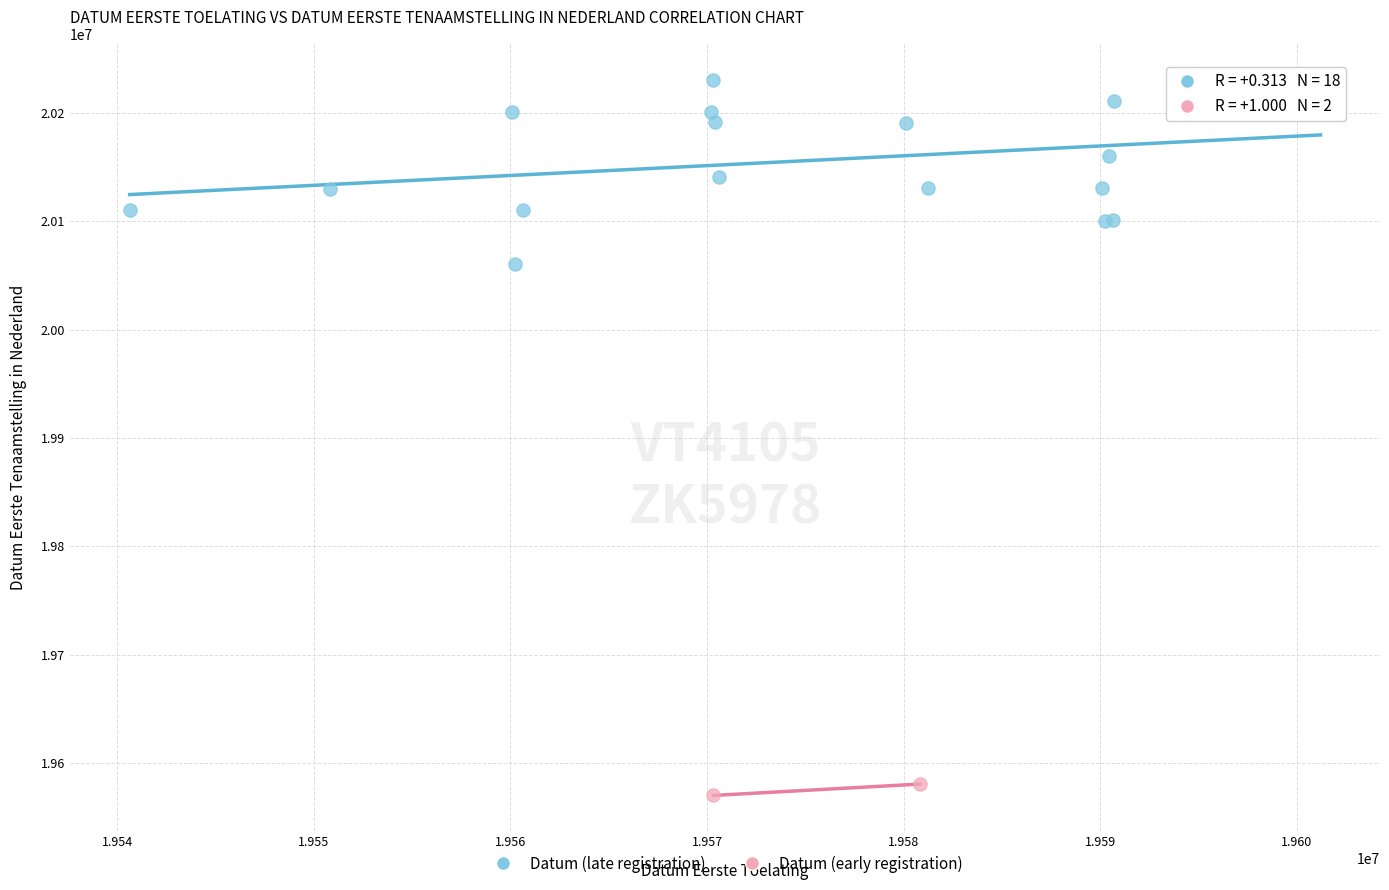

Which series contains the lowest Y value?

Datum (early registration)